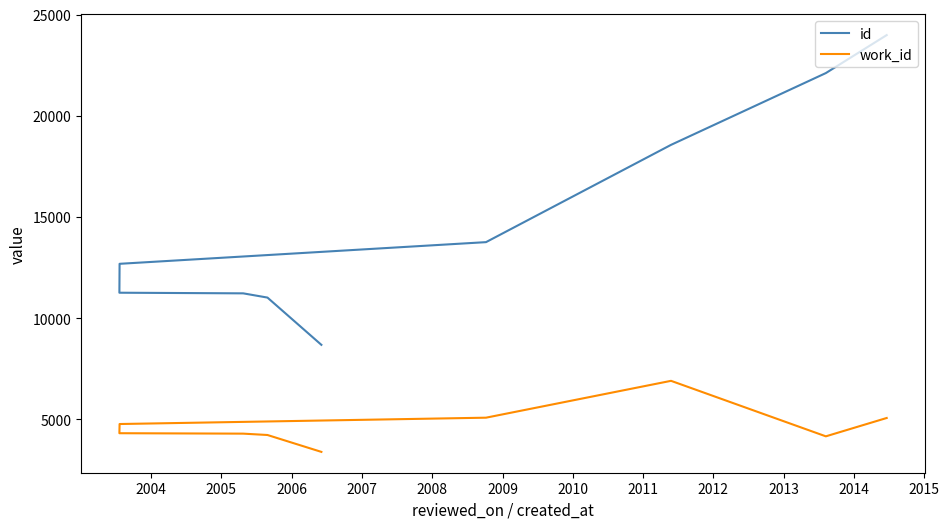

How many interior local peaks does the work_id series have?

1